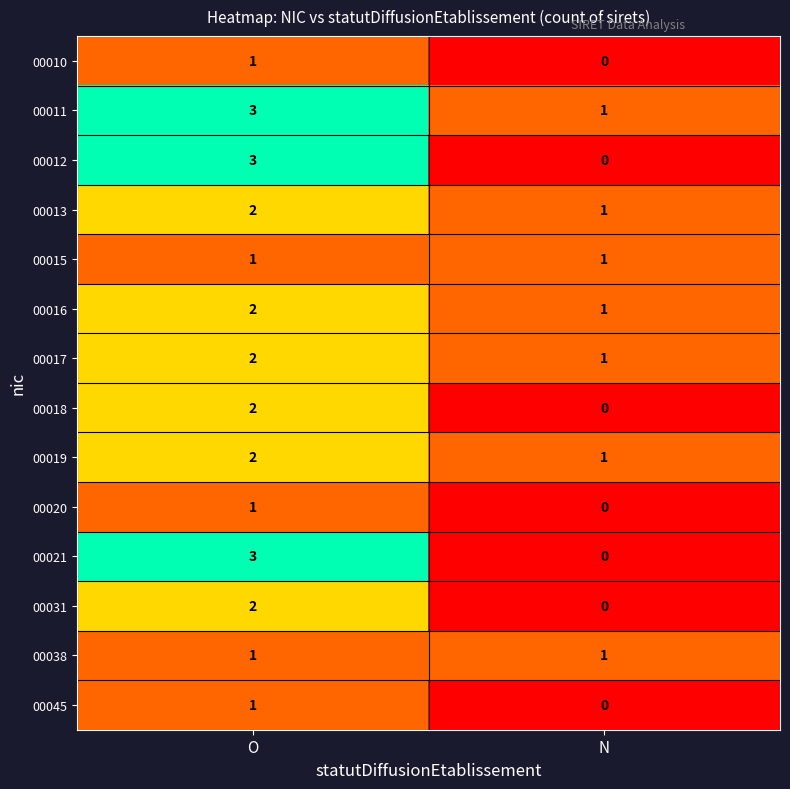

At how many categories does at least one series exceed 2?

1